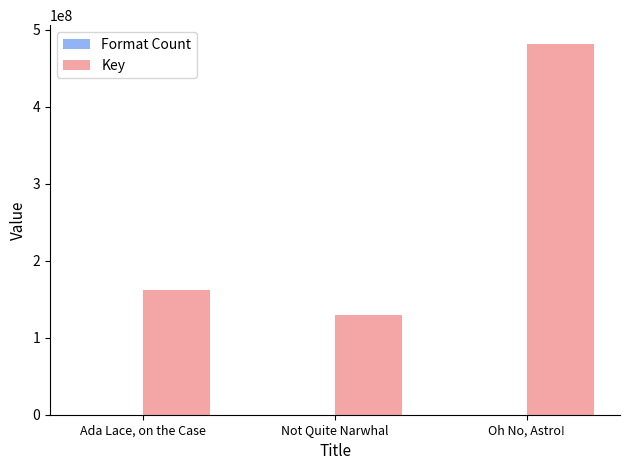

The Key series shows 129529770 at Not Quite Narwhal. True or false?

True